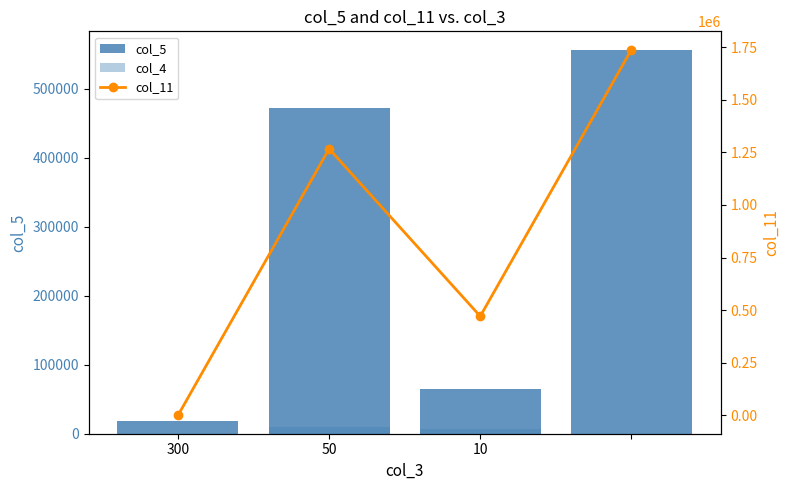

What is the average value of the col_5 series?

277750